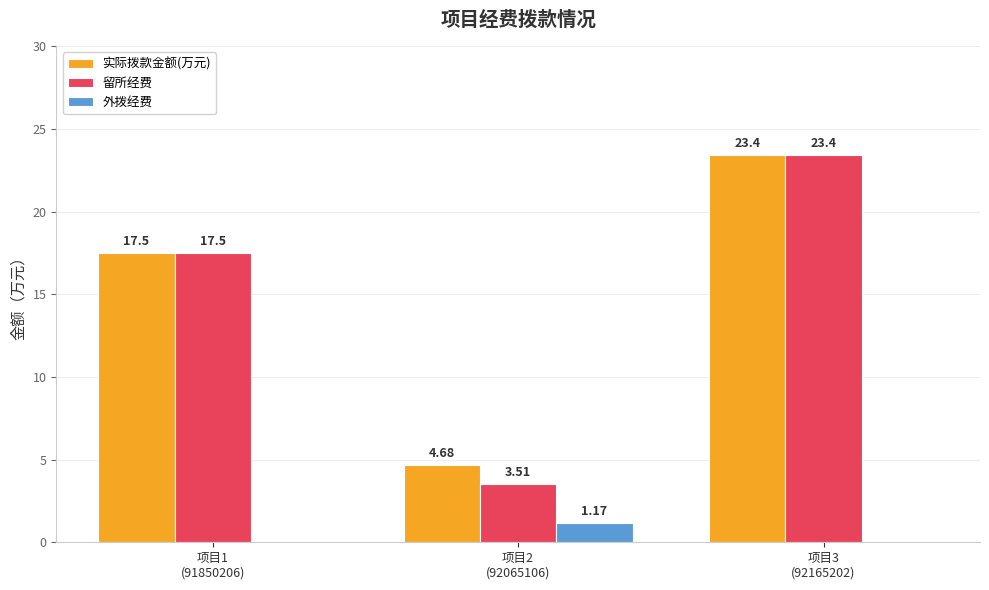

The value of 留所经费 at 项目2
(92065106) is 3.5. True or false?

True